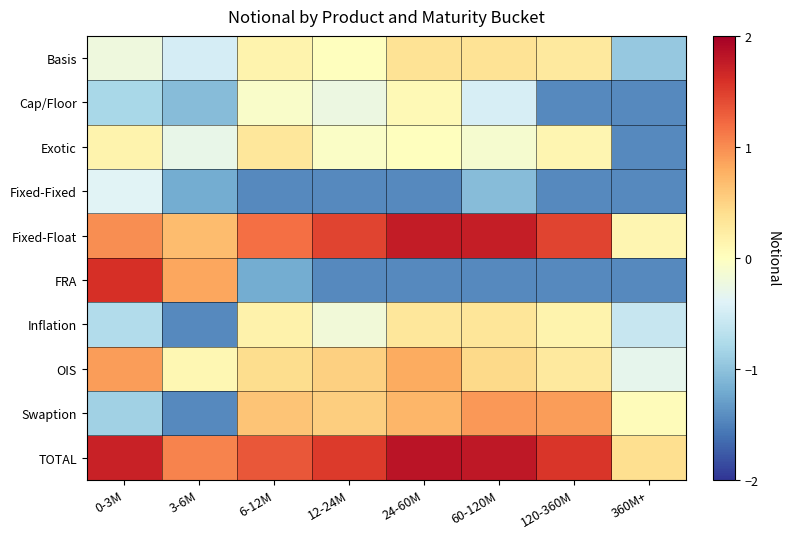

Reading left to right, list all the values displayed in this chart.

Basis: 0-3M=-0.2	3-6M=-0.5	6-12M=0.1	12-24M=0.0	24-60M=0.4	60-120M=0.4	120-360M=0.3	360M+=-0.9
Cap/Floor: 0-3M=-0.8	3-6M=-1.1	6-12M=-0.1	12-24M=-0.2	24-60M=0.1	60-120M=-0.5	120-360M=-1.4	360M+=-1.4
Exotic: 0-3M=0.2	3-6M=-0.3	6-12M=0.3	12-24M=-0.1	24-60M=0.0	60-120M=-0.1	120-360M=0.1	360M+=-1.4
Fixed-Fixed: 0-3M=-0.4	3-6M=-1.2	6-12M=-1.4	12-24M=-1.4	24-60M=-1.4	60-120M=-1.1	120-360M=-1.4	360M+=-1.4
Fixed-Float: 0-3M=1.0	3-6M=0.7	6-12M=1.2	12-24M=1.5	24-60M=1.8	60-120M=1.7	120-360M=1.5	360M+=0.1
FRA: 0-3M=1.6	3-6M=0.8	6-12M=-1.2	12-24M=-1.4	24-60M=-1.4	60-120M=-1.4	120-360M=-1.4	360M+=-1.4
Inflation: 0-3M=-0.7	3-6M=-1.4	6-12M=0.2	12-24M=-0.2	24-60M=0.3	60-120M=0.3	120-360M=0.1	360M+=-0.6
OIS: 0-3M=0.9	3-6M=0.1	6-12M=0.4	12-24M=0.5	24-60M=0.8	60-120M=0.4	120-360M=0.3	360M+=-0.3
Swaption: 0-3M=-0.9	3-6M=-1.4	6-12M=0.6	12-24M=0.5	24-60M=0.7	60-120M=0.9	120-360M=0.9	360M+=0.0
TOTAL: 0-3M=1.7	3-6M=1.1	6-12M=1.3	12-24M=1.5	24-60M=1.8	60-120M=1.8	120-360M=1.6	360M+=0.4